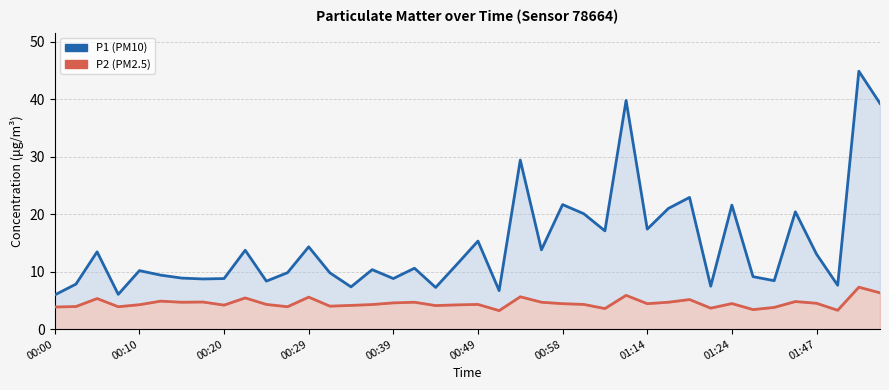

In P2 (PM2.5), how many points are higher than both neighbors (excluding endpoints)?

13